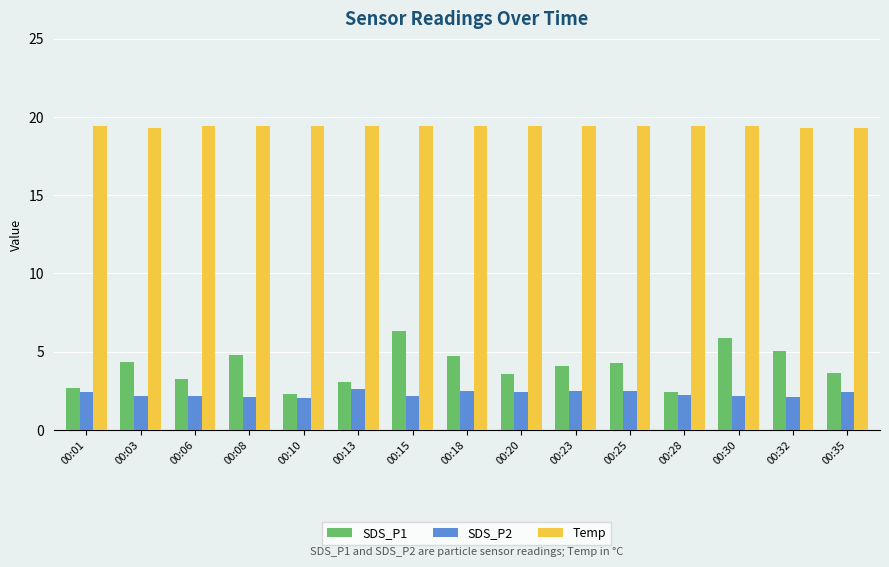

At 00:18, list the series in order from smallest to largest.

SDS_P2, SDS_P1, Temp